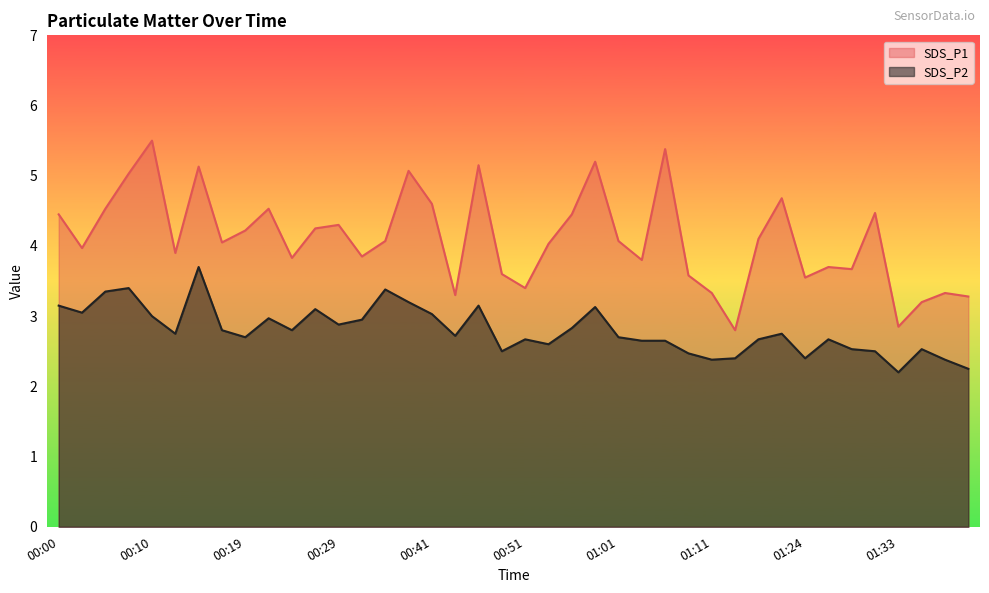

At which label is SDS_P2 closest to 2?

01:33